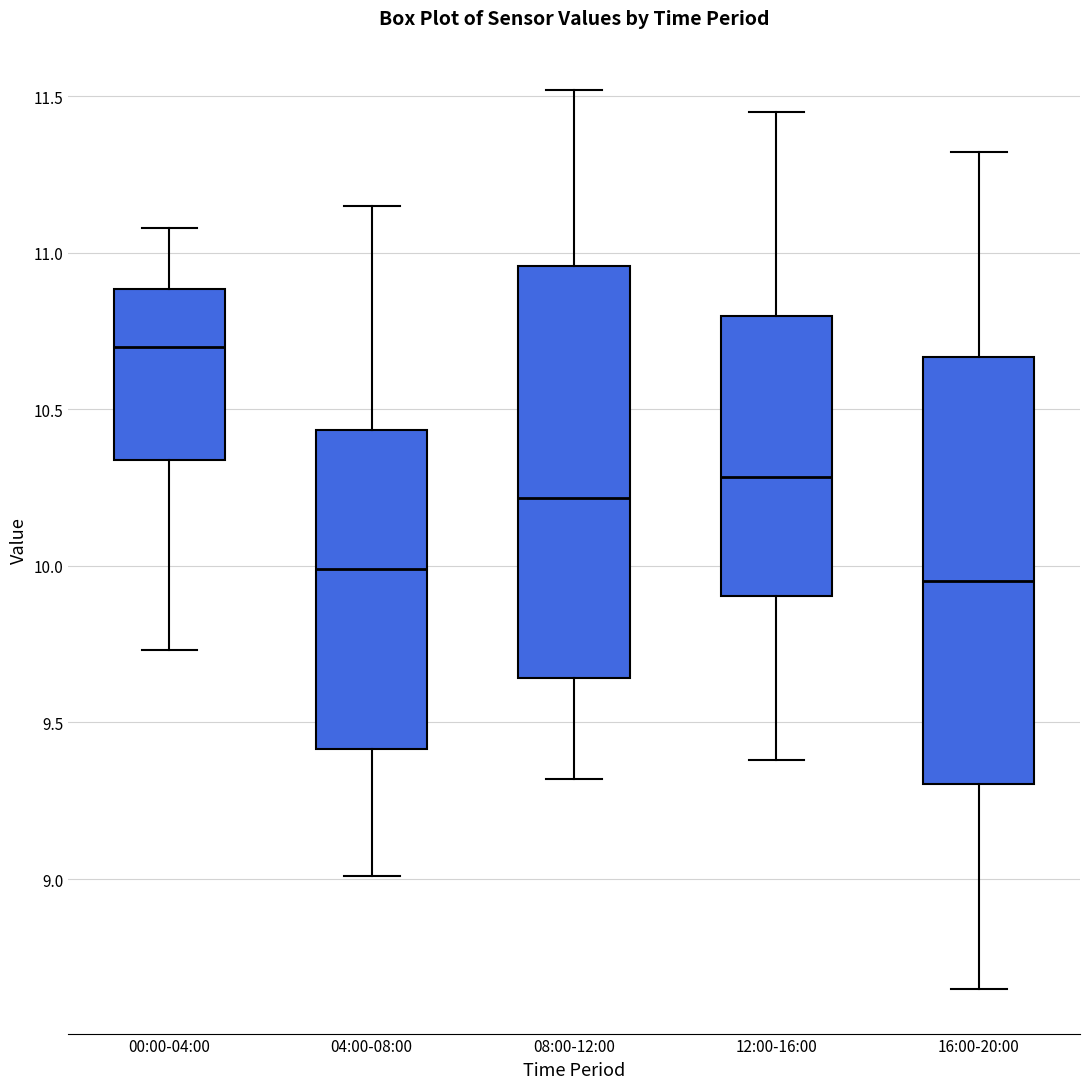

Reading left to right, transcribe this box plot: for each box, give where its median line is, the range the box spans, and where its two whiskers end, as read against the y-axis. The values are not printed on the chart, so give them approximately, as read against the axis.

00:00-04:00: median 10.70, box 10.35 to 10.90, whiskers 9.75 to 11.10
04:00-08:00: median 10.00, box 9.40 to 10.45, whiskers 9.00 to 11.15
08:00-12:00: median 10.20, box 9.65 to 10.95, whiskers 9.30 to 11.50
12:00-16:00: median 10.30, box 9.90 to 10.80, whiskers 9.40 to 11.45
16:00-20:00: median 9.95, box 9.30 to 10.65, whiskers 8.65 to 11.30